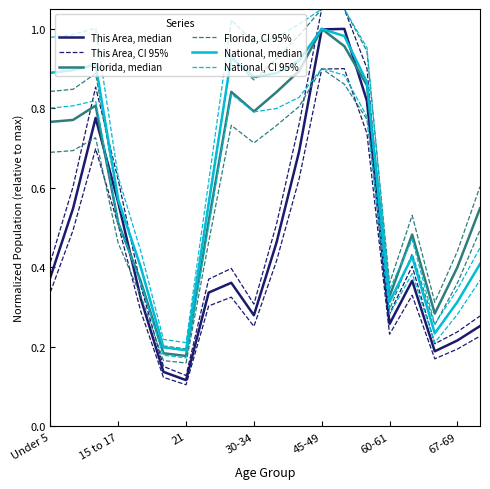

True or false: National, median and National, CI 95% cross at least once.

False